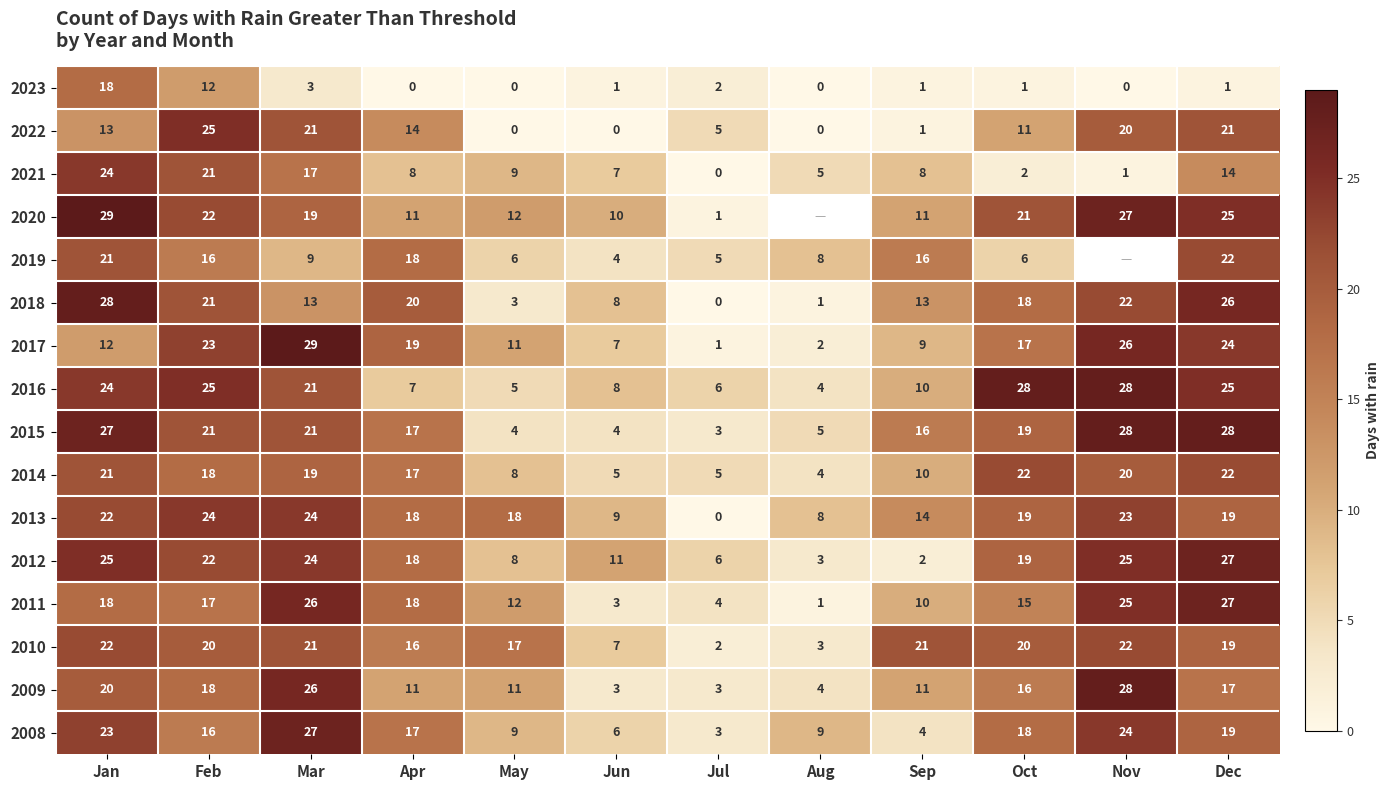

Is it true that 2014 equals 22 at Oct?

True